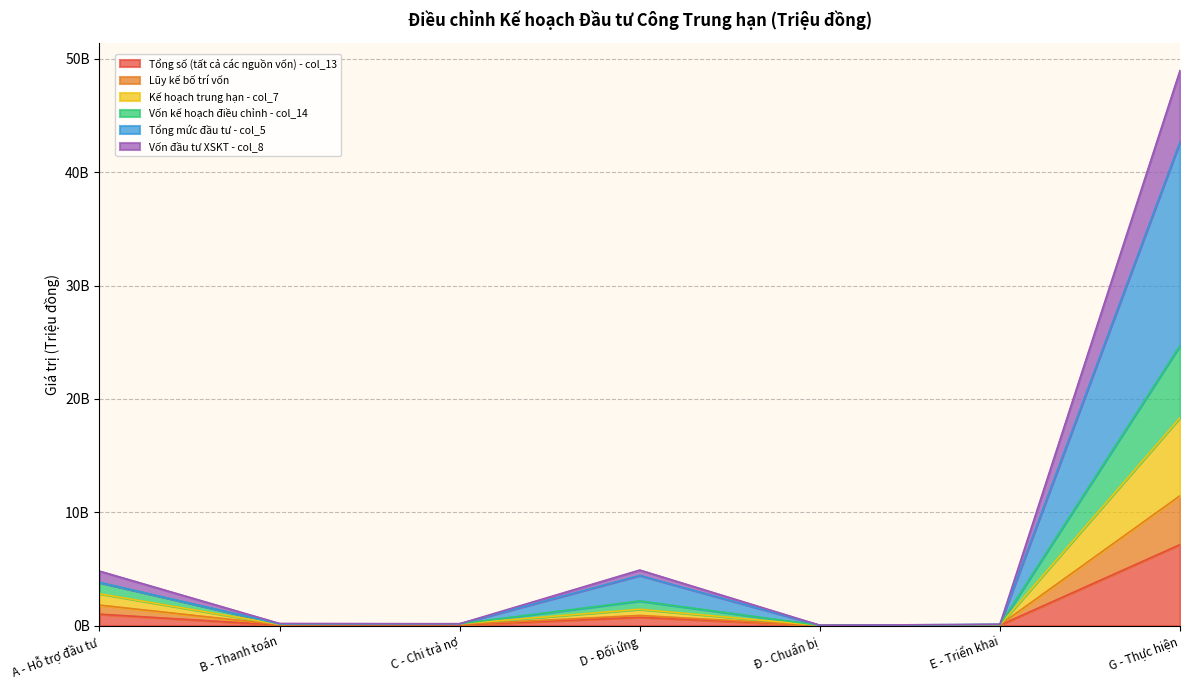

True or false: Kế hoạch trung hạn - col_7 and Vốn kế hoạch điều chỉnh - col_14 cross at least once.

False